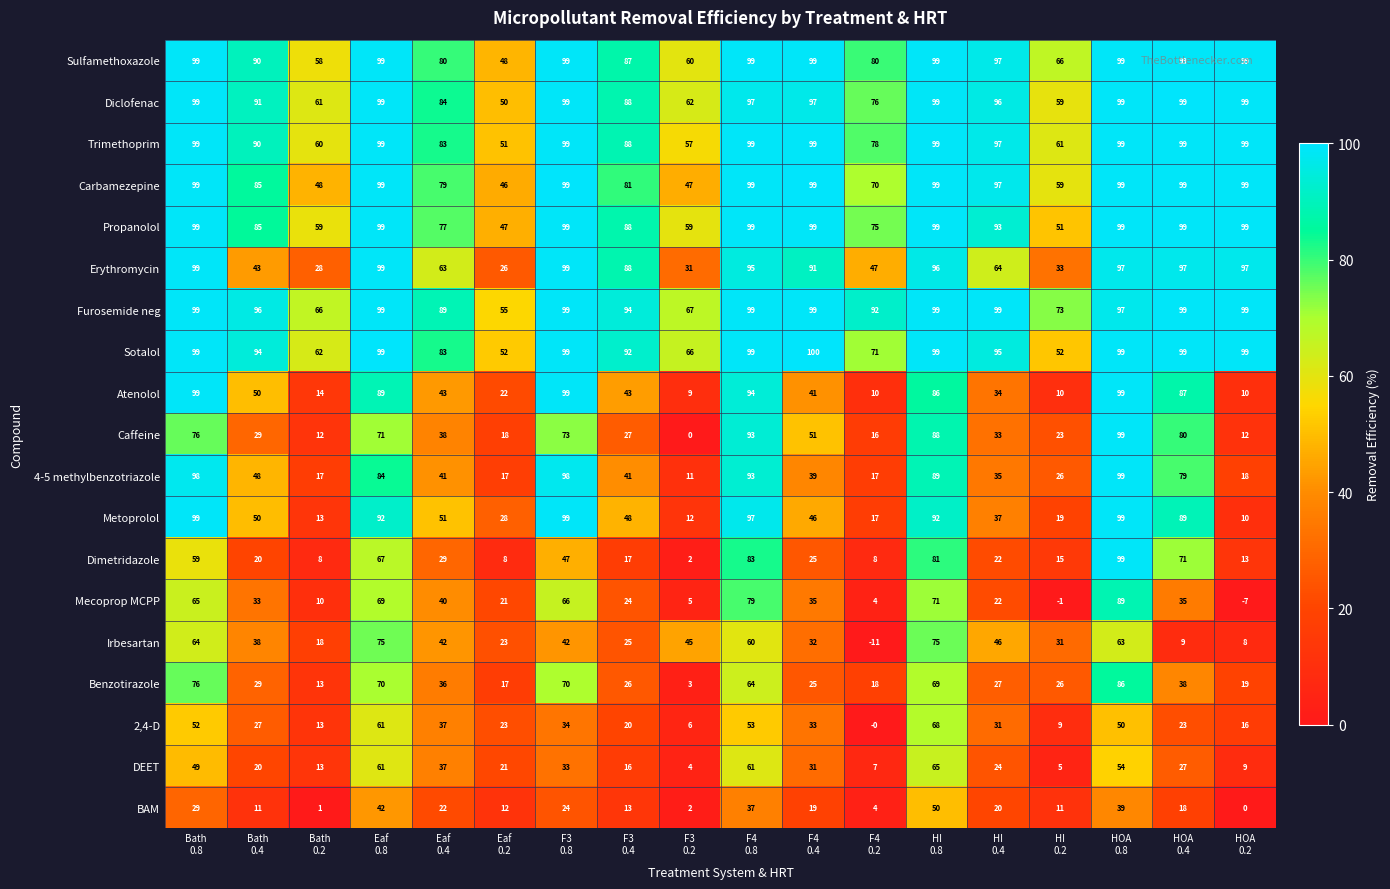

What is the maximum value shown in the chart?

100